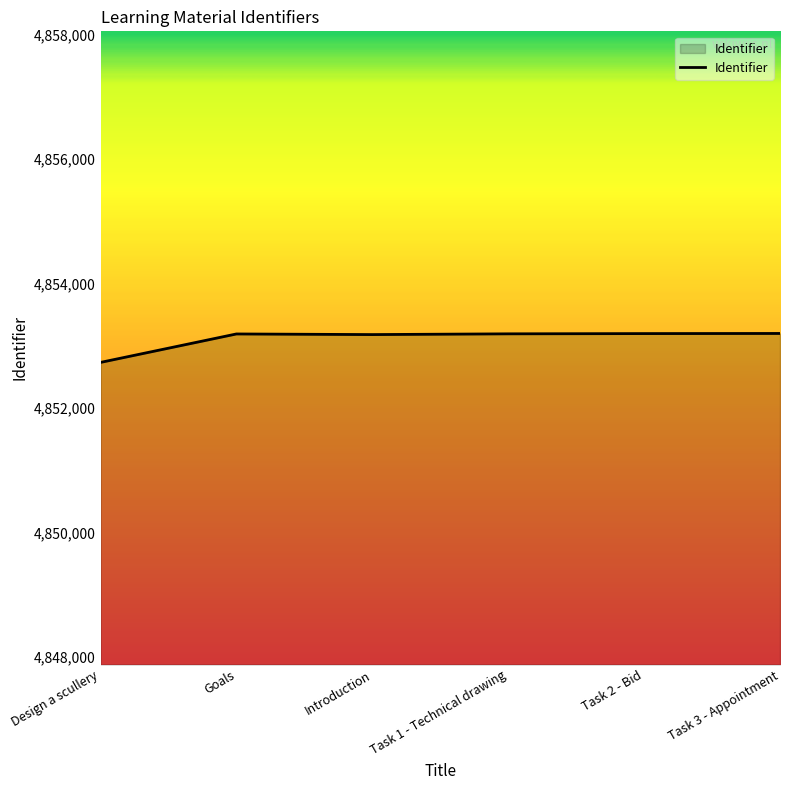

Is it true that the value at Introduction is 982765?

False